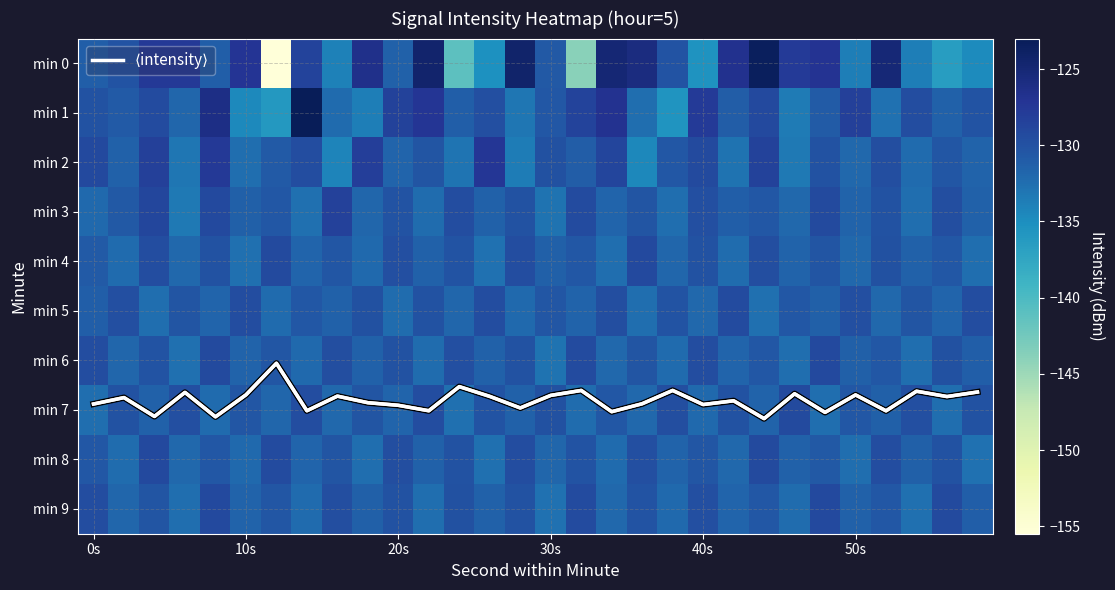

At 40s, list the series in order from largest to smallest.

⟨intensity⟩, min 1, min 2, min 6, min 3, min 9, min 4, min 8, min 5, min 7, min 0